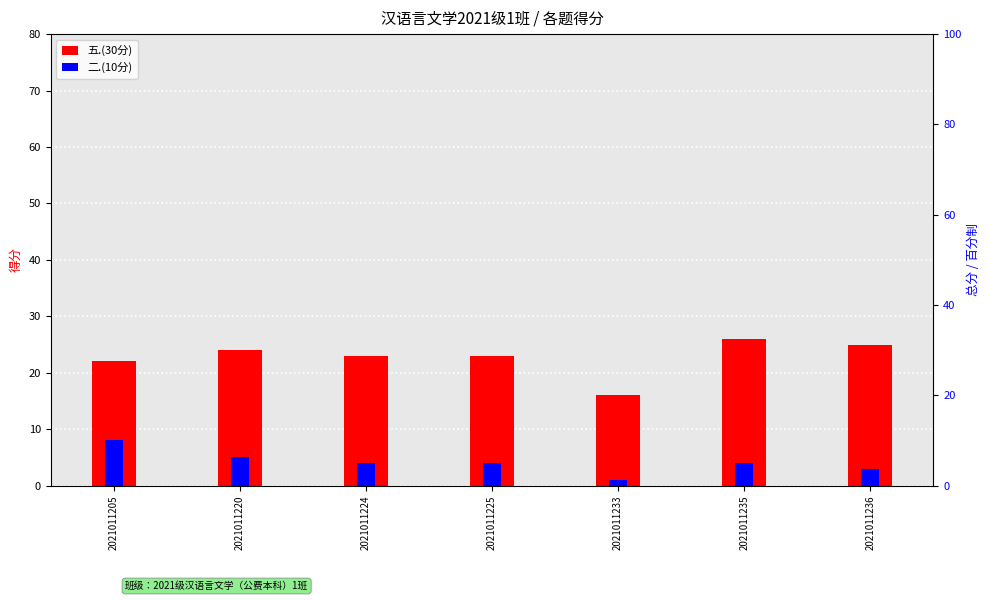

Are the bars horizontal?

No